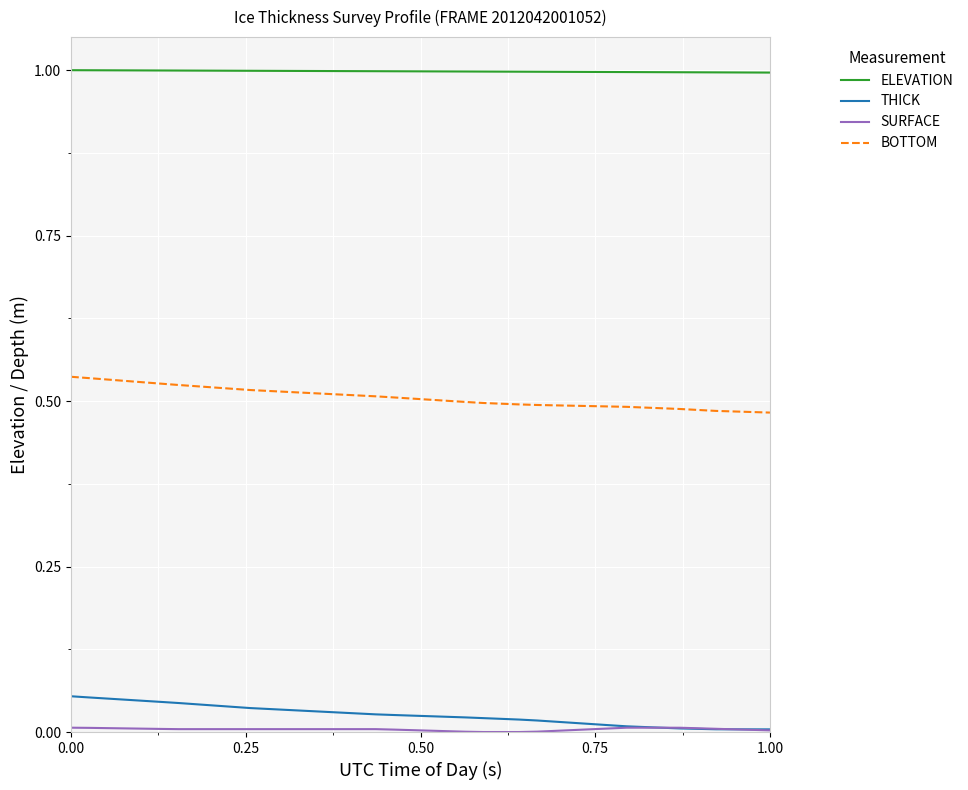

True or false: ELEVATION and BOTTOM cross at least once.

False